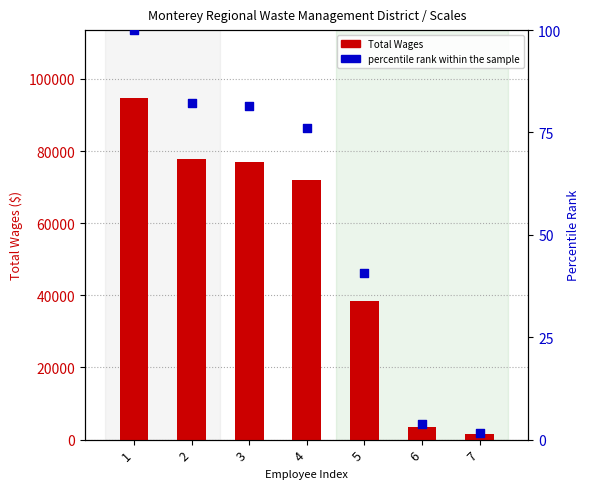

Which series reaches the minimum Y coordinate?

percentile rank within the sample